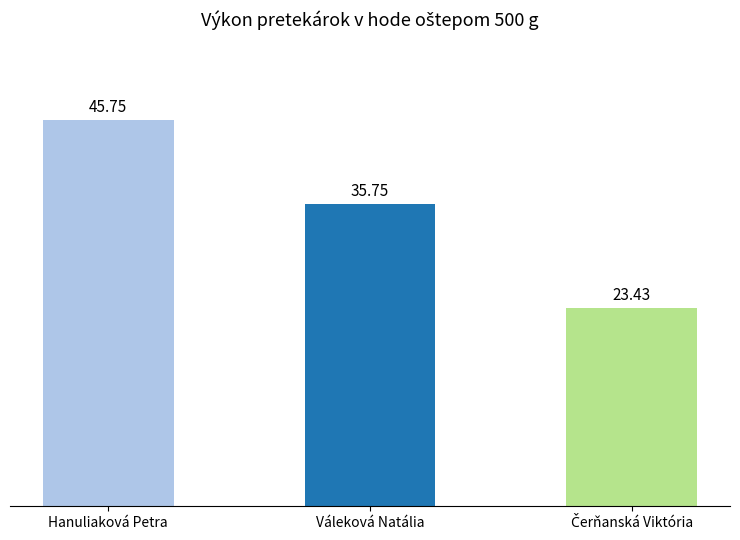

Reading right to left, transcribe all the data shown in this chart.

23.4	35.8	45.8